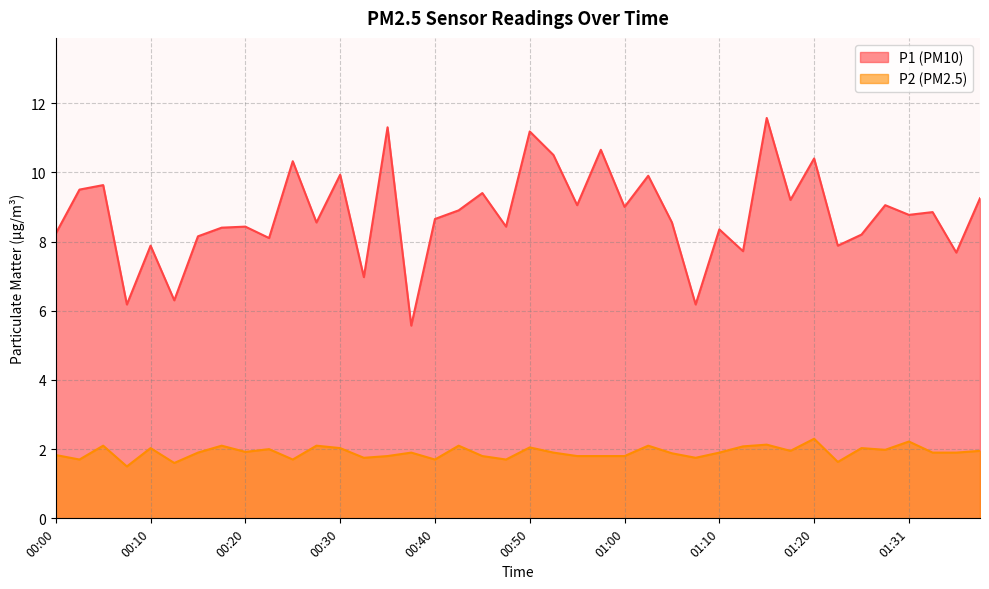

What is the difference between the maximum and minimum values in the P2 series?

0.8